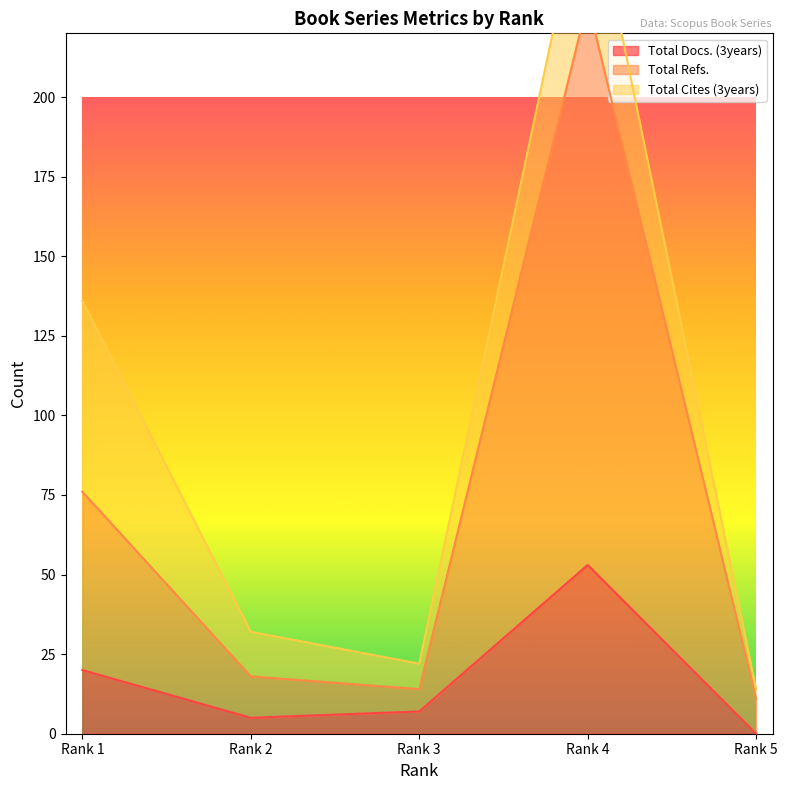

Which series has the widest spread of values?

Total Refs.